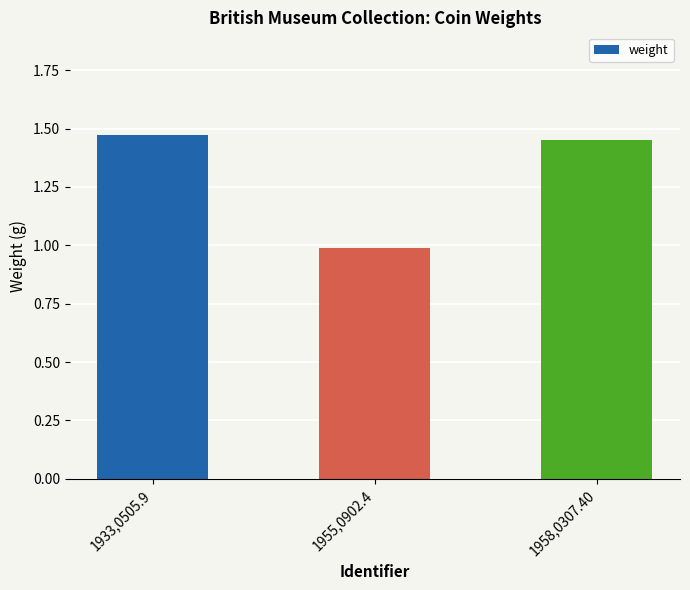

Is it true that the value at 1955,0902.4 is 1.0?

True